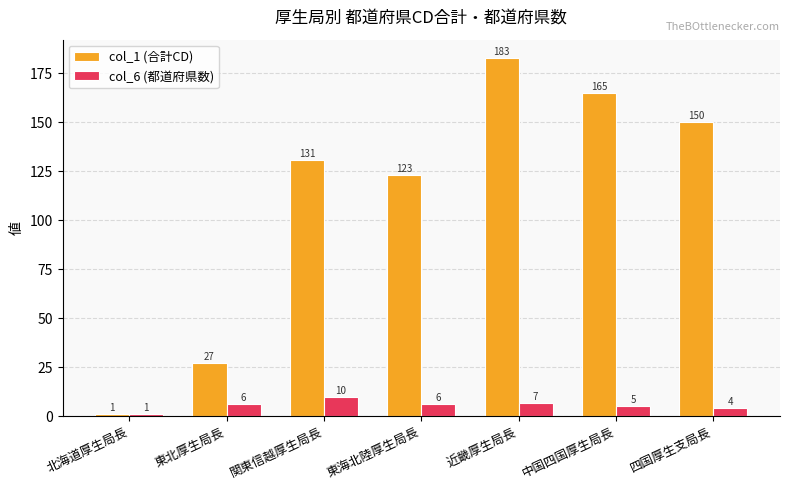

Which series has the largest total across all categories?

col_1 (合計CD)